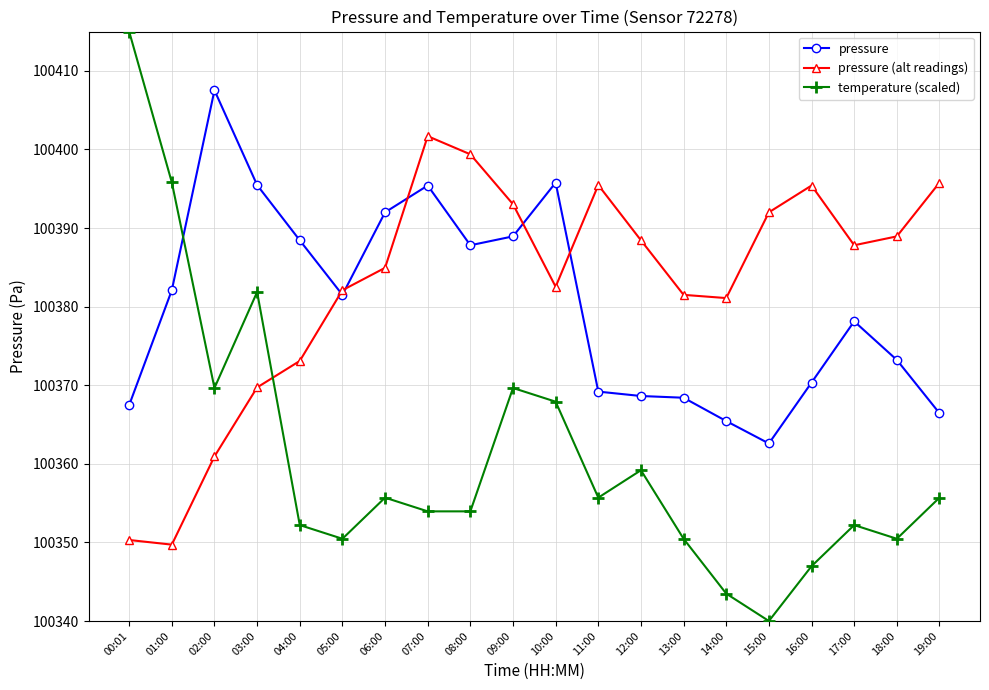

At which label does temperature (scaled) reach its peak?

00:01